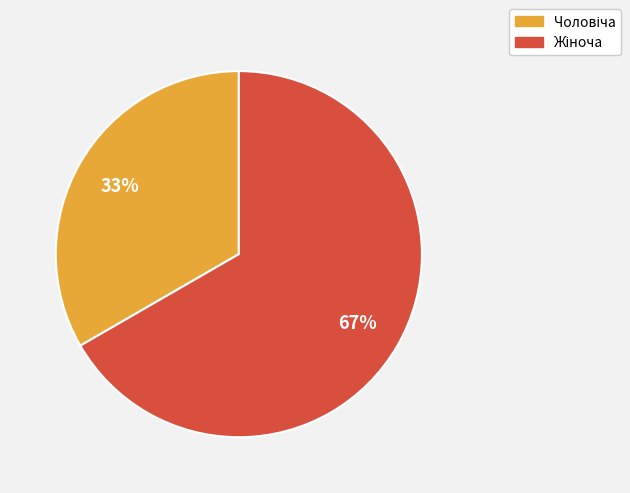

To the nearest percent, what is the average slice percentage?

50%